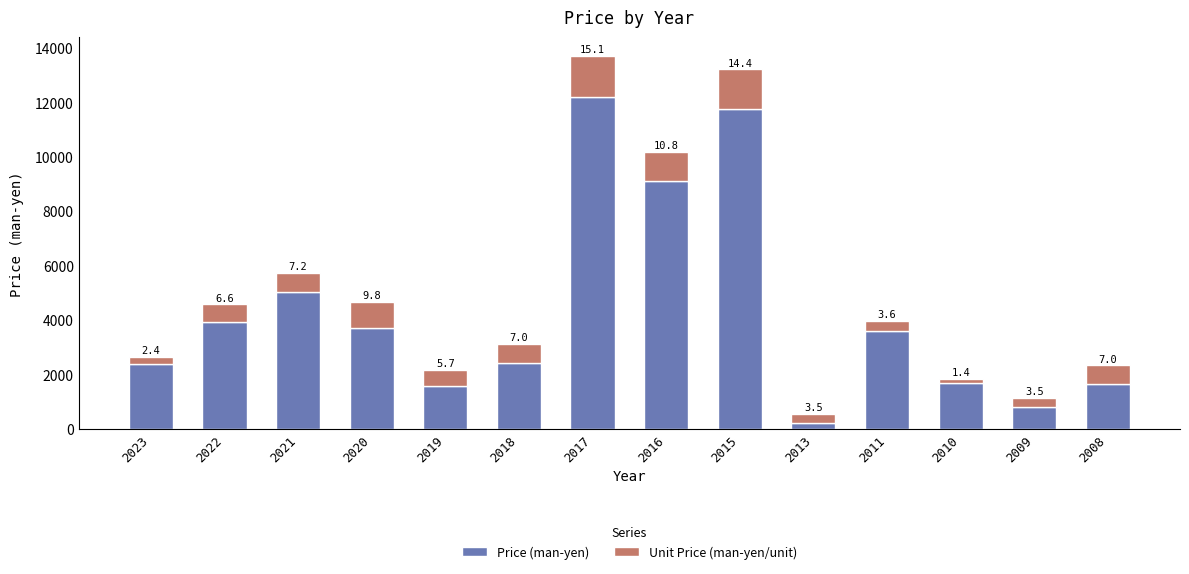

What are all the series names shown in the legend?

Price (man-yen), Unit Price (man-yen/unit)